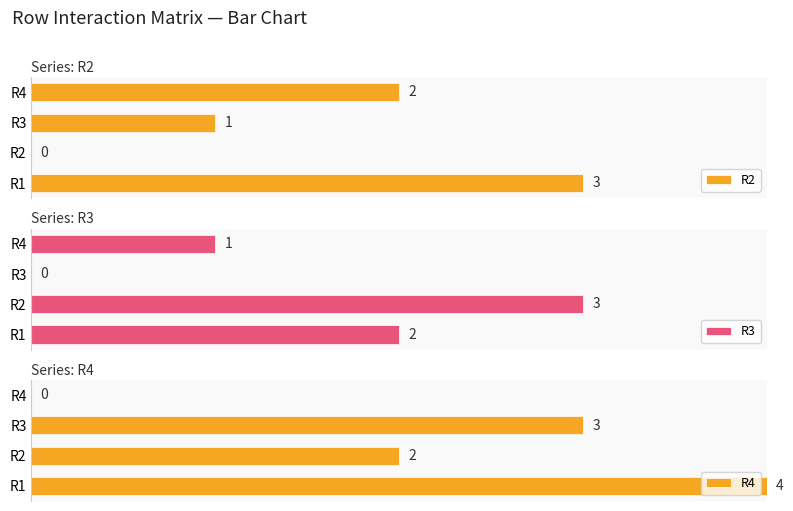

What is the average value of the R4 series?

2